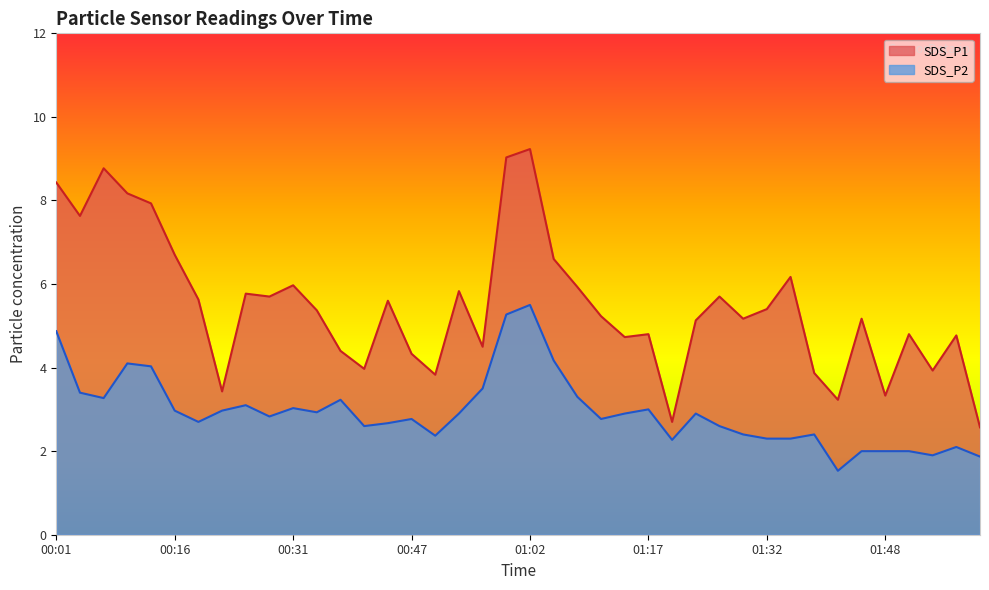

How many lines are shown in the chart?

2